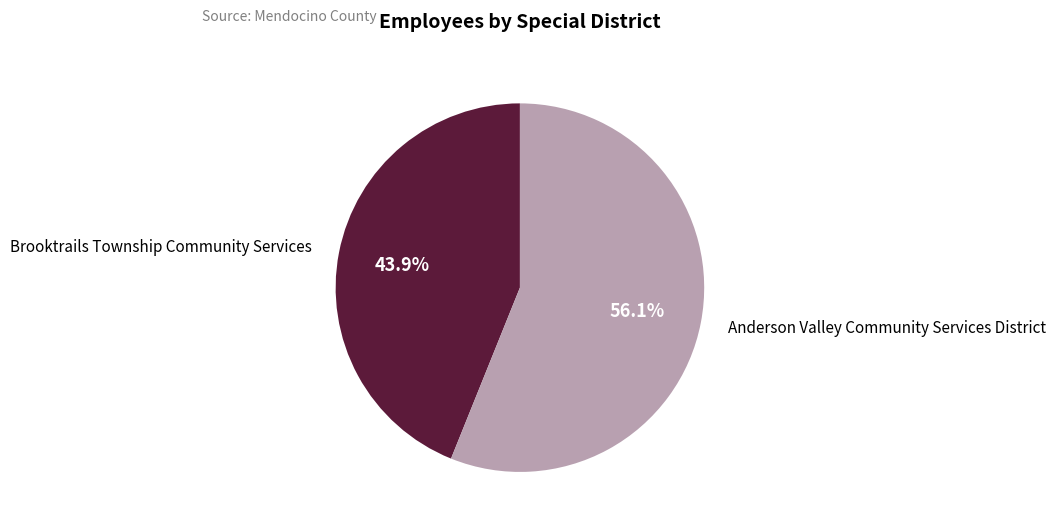

Is there any slice that represents more than half of the pie?

Yes